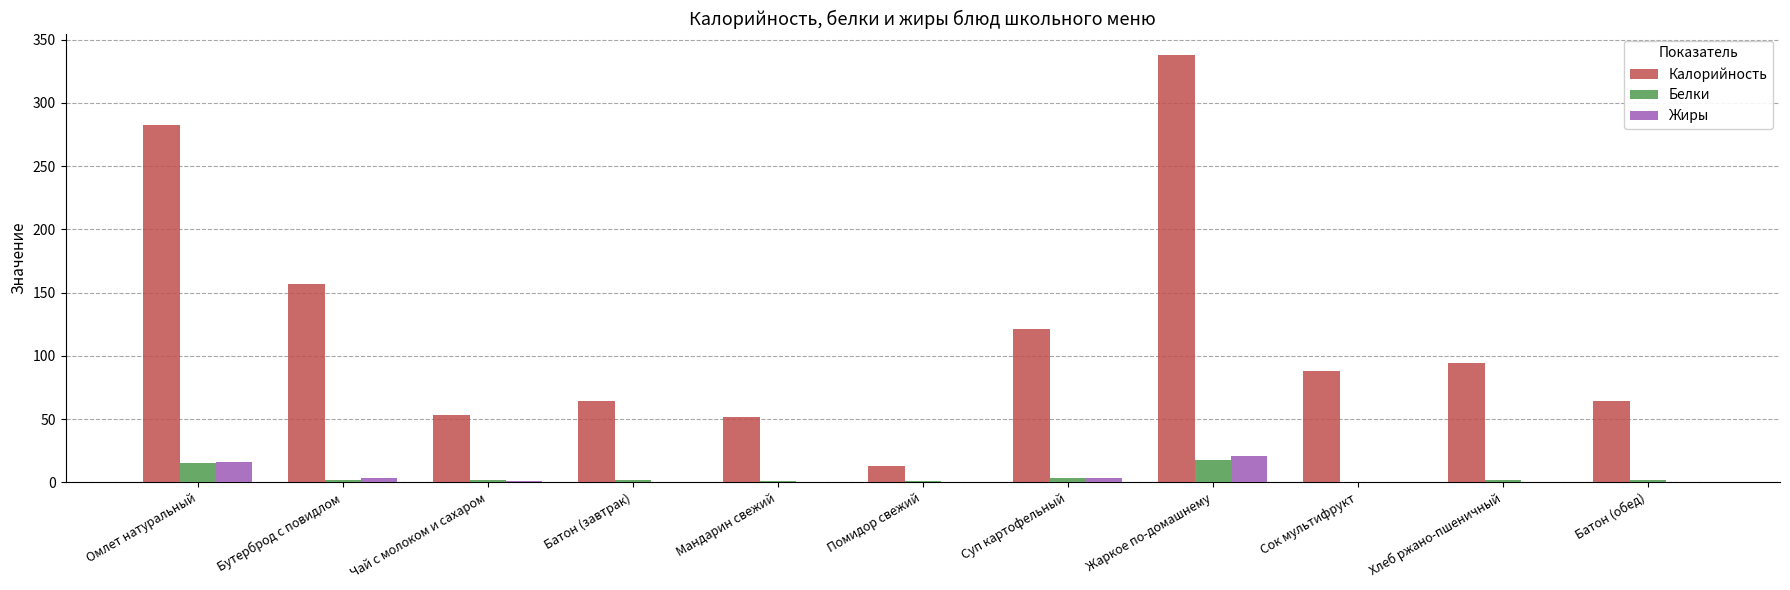

At which category is the sum across all series the highest?

Жаркое по-домашнему